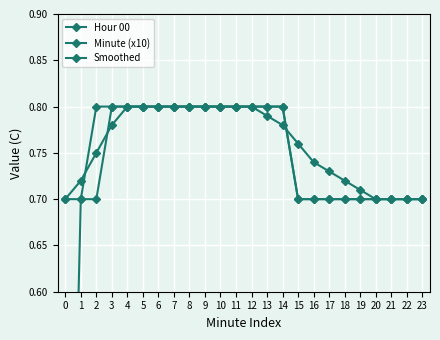

Which series has the largest total across all categories?

Smoothed